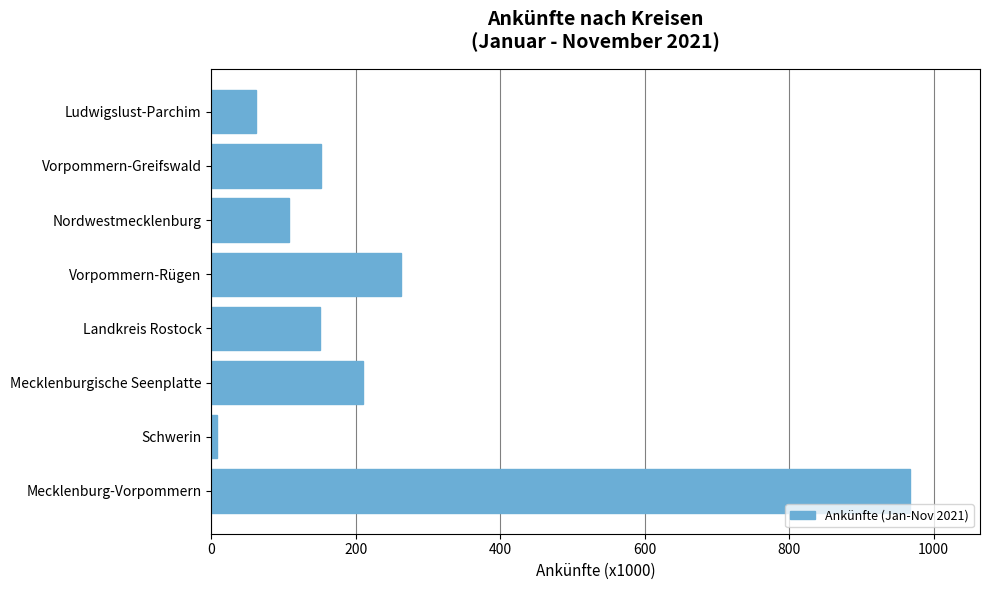

The value at Ludwigslust-Parchim is 62.3. True or false?

True